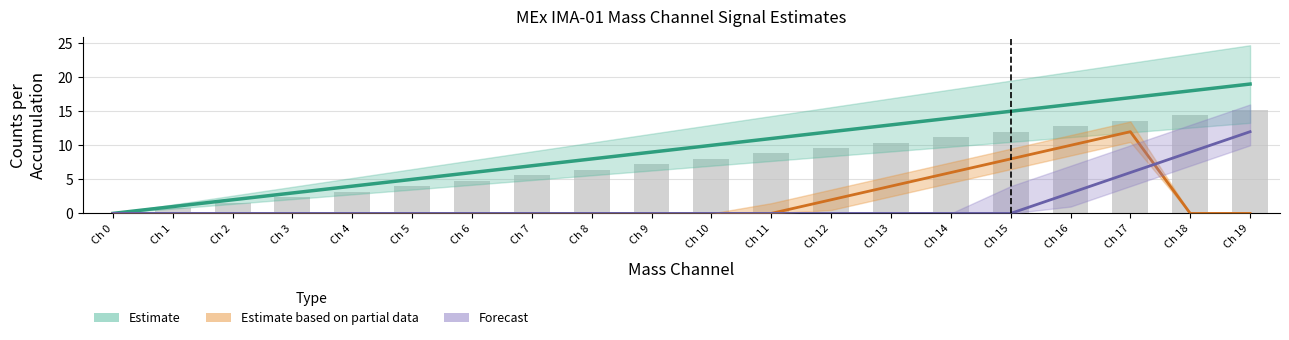

Rank the series at Ch 19 from lowest to highest value.

Estimate based on partial data, Forecast, Estimate